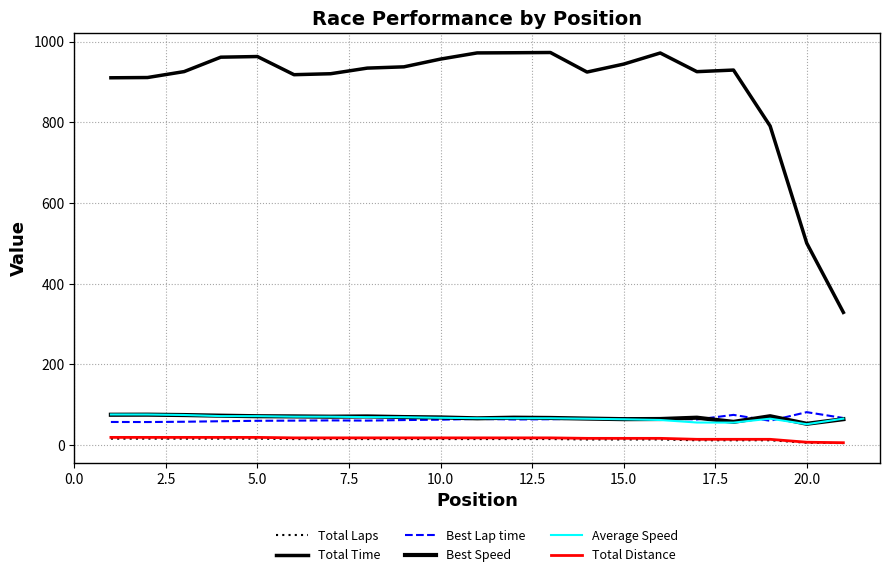

True or false: Total Distance and Total Time cross at least once.

False